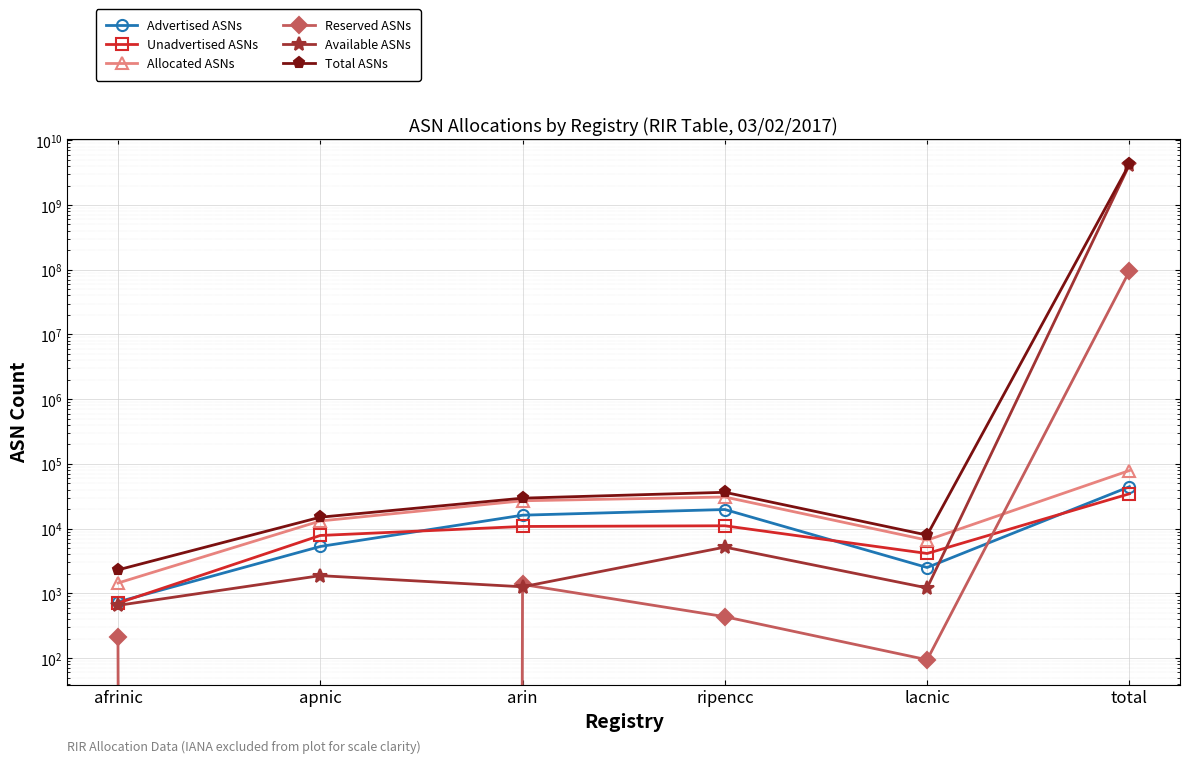

Reading left to right, transcribe all the data shown in this chart.

Advertised ASNs: afrinic=737	apnic=5290	arin=16111	ripencc=19713	lacnic=2505	total=44356
Unadvertised ASNs: afrinic=705	apnic=7831	arin=10783	ripencc=11055	lacnic=4125	total=34499
Allocated ASNs: afrinic=1442	apnic=13121	arin=26894	ripencc=30768	lacnic=6630	total=78855
Reserved ASNs: afrinic=209	apnic=0	arin=1370	ripencc=435	lacnic=94	total=95033874
Available ASNs: afrinic=651	apnic=1875	arin=1261	ripencc=5173	lacnic=1211	total=4199852459
Total ASNs: afrinic=2302	apnic=14996	arin=29525	ripencc=36376	lacnic=7935	total=4294967296